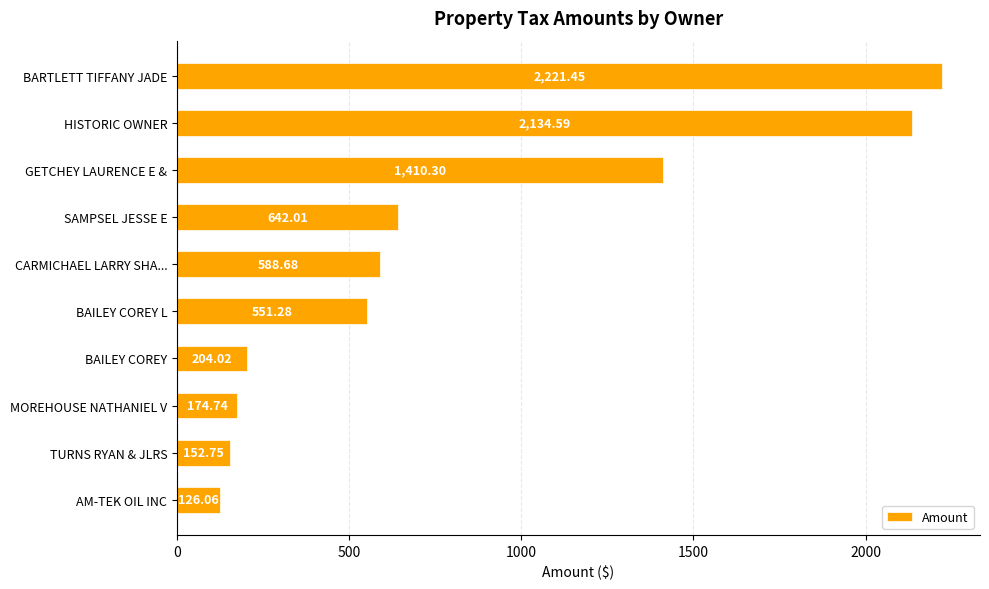

Which has a higher value, CARMICHAEL LARRY SHA... or MOREHOUSE NATHANIEL V?

CARMICHAEL LARRY SHA...